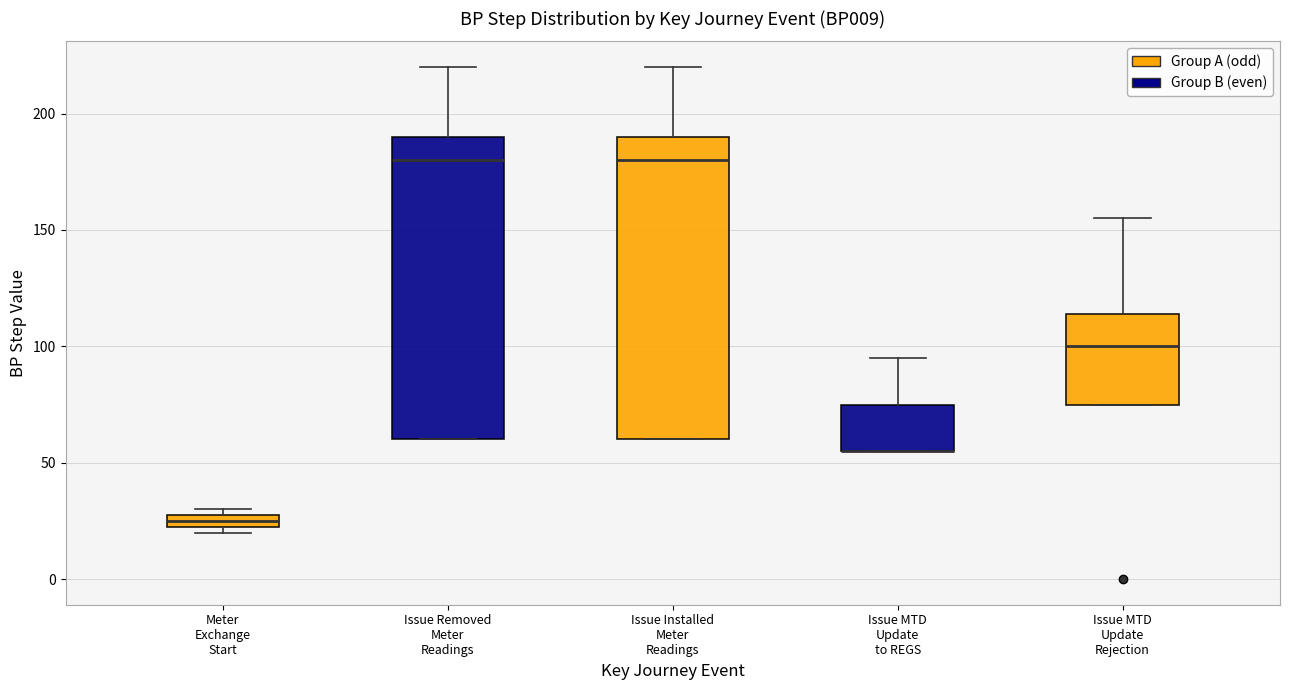

Where does the upper whisker of the box for Issue MTD Update to REGS end on the y-axis? The values are not printed on the chart, so give them approximately, as read against the axis.

95